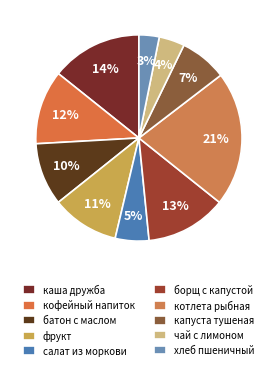

Is there a majority slice in this chart?

No